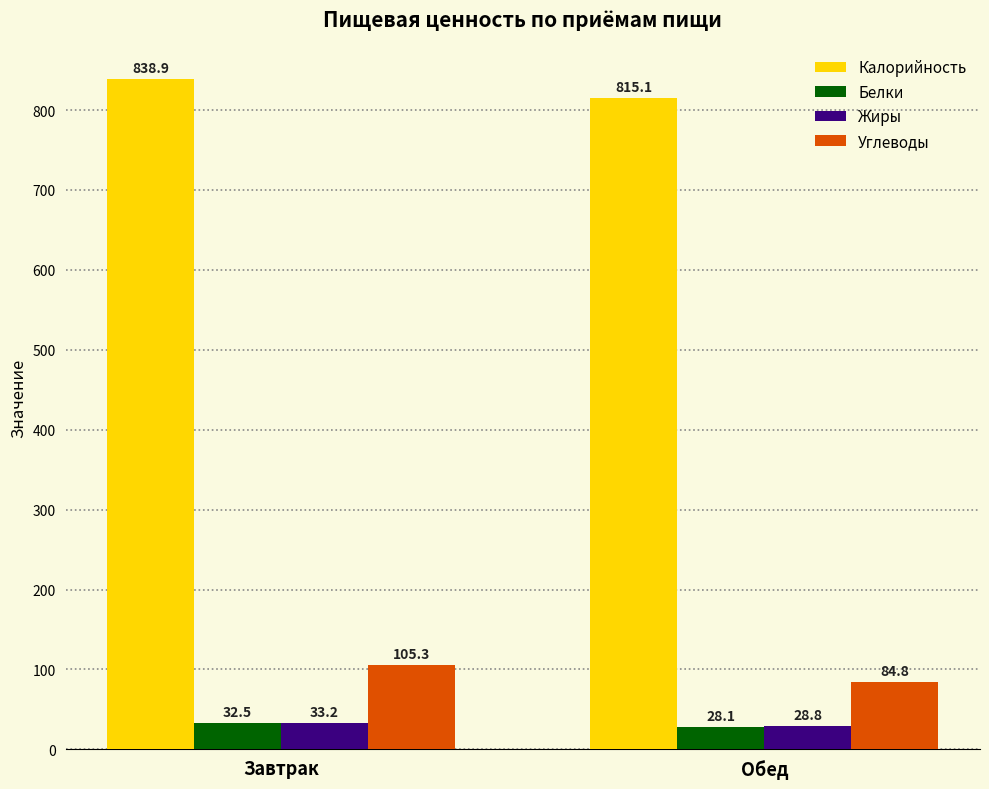

The Белки series shows 32.5 at Завтрак. True or false?

True